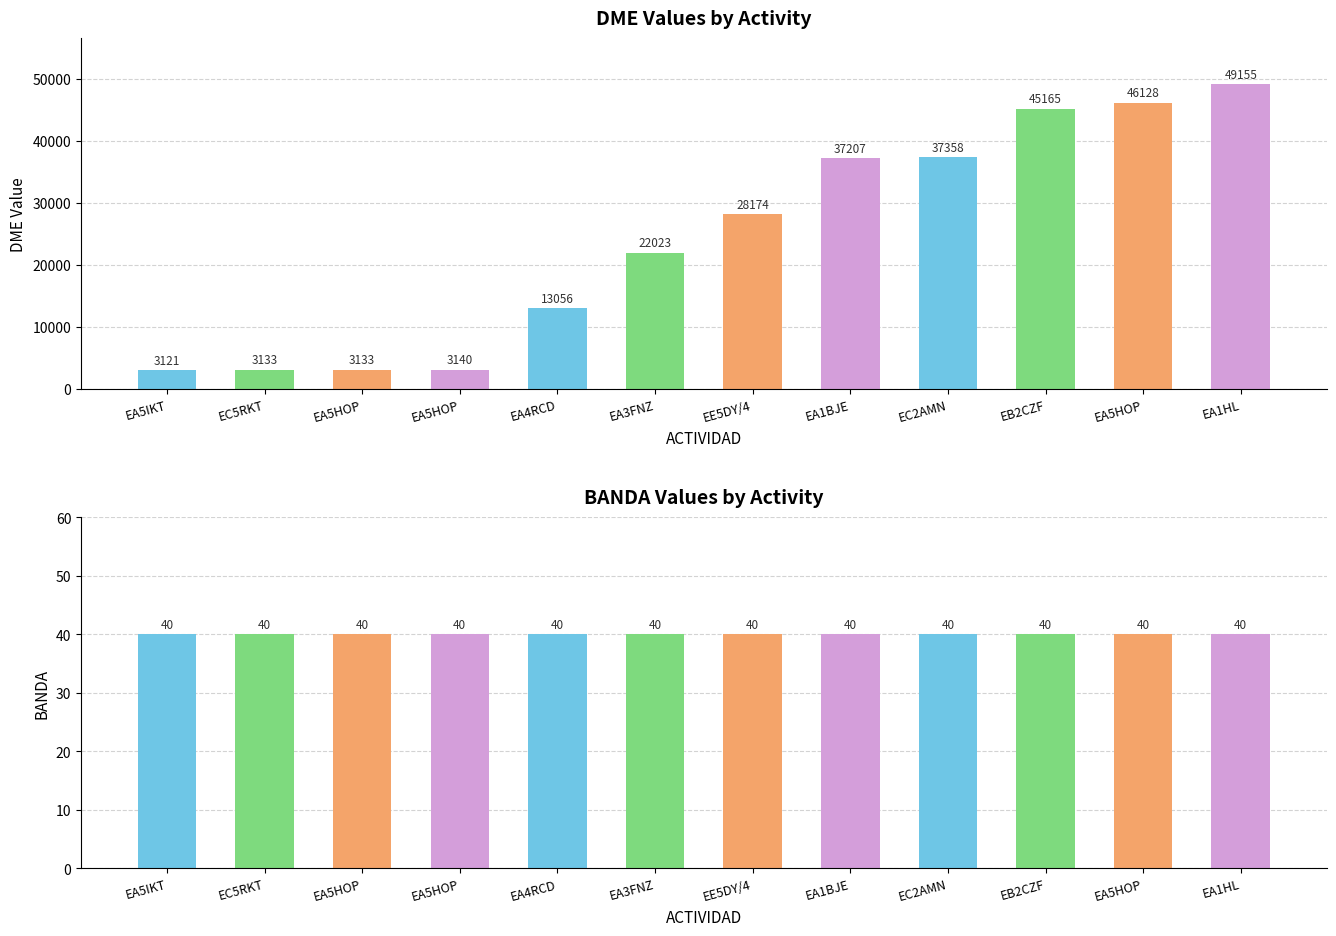

Reading left to right, extract all data points from this chart.

DME: EA5IKT=3121	EC5RKT=3133	EA5HOP=3133	EA5HOP=3140	EA4RCD=13056	EA3FNZ=22023	EE5DY/4=28174	EA1BJE=37207	EC2AMN=37358	EB2CZF=45165	EA5HOP=46128	EA1HL=49155
BANDA: EA5IKT=40	EC5RKT=40	EA5HOP=40	EA5HOP=40	EA4RCD=40	EA3FNZ=40	EE5DY/4=40	EA1BJE=40	EC2AMN=40	EB2CZF=40	EA5HOP=40	EA1HL=40